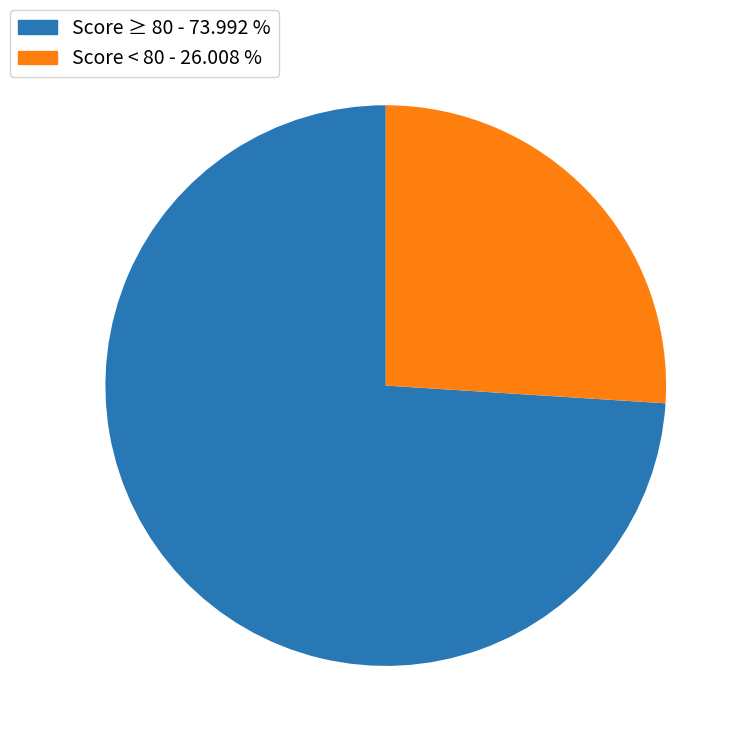

Does any single category account for the majority?

Yes